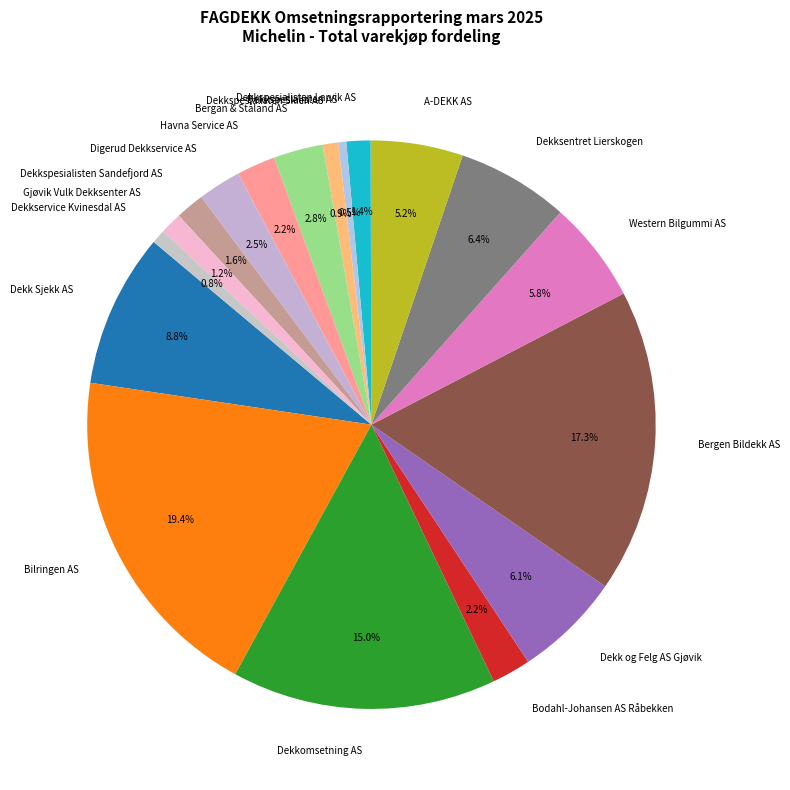

To the nearest percent, what percentage of the pie is Western Bilgummi AS?

6%